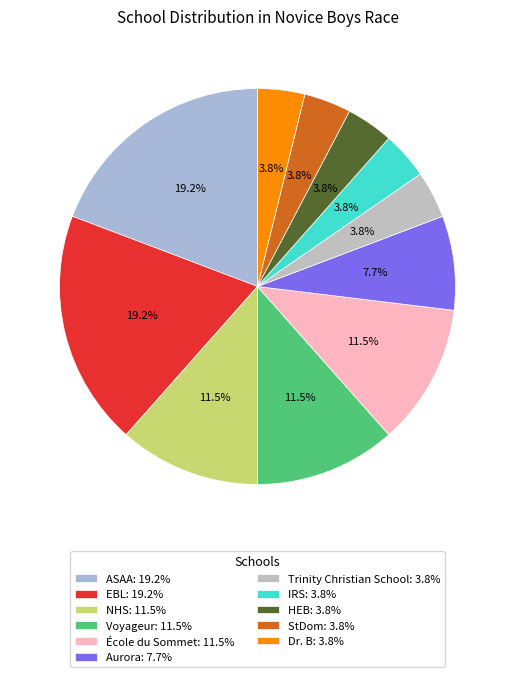

Does ASAA account for over 50% of the chart?

No